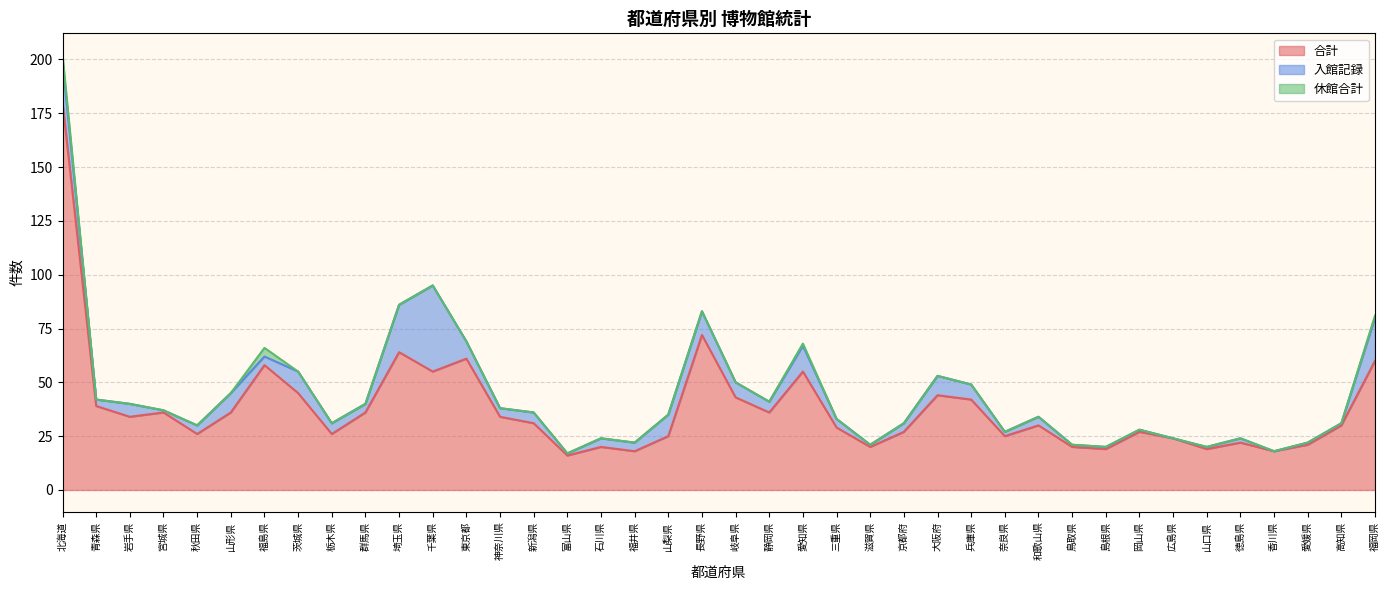

True or false: 合計 and 入館記録 cross at least once.

False